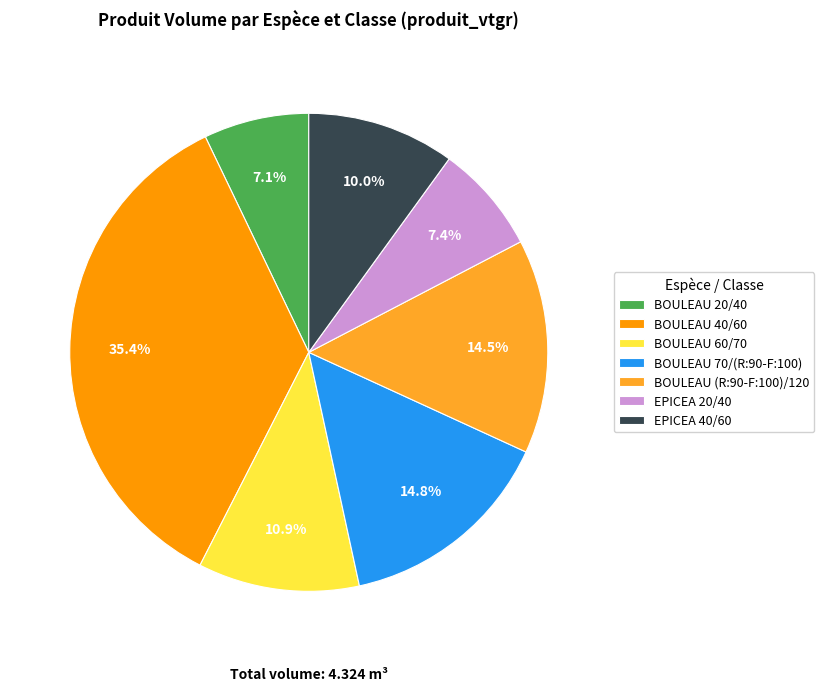

How much of the chart is everything except EPICEA 20/40?

92.6%